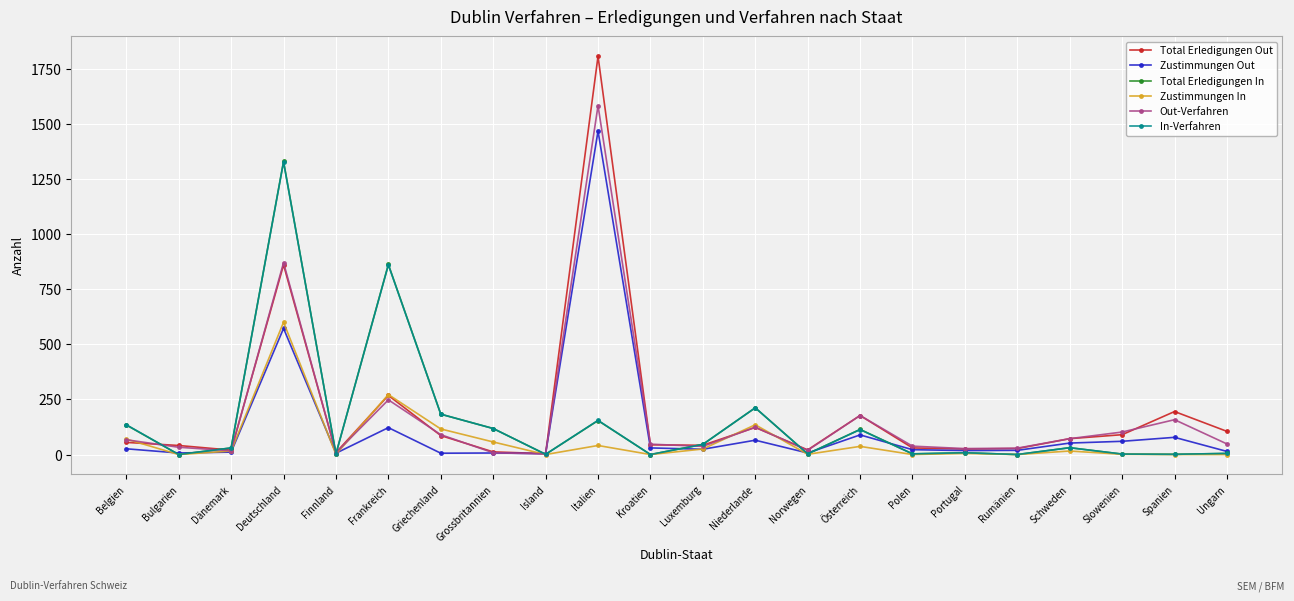

What is the maximum value shown in the chart?

1806